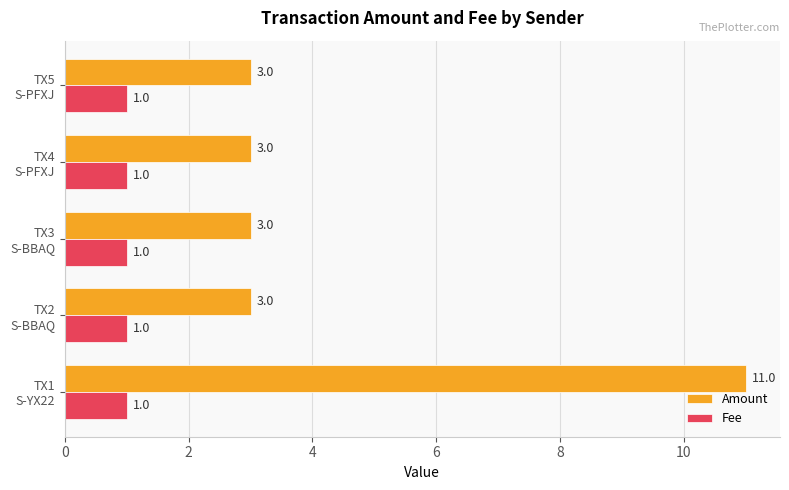

What is the maximum value shown in the chart?

11